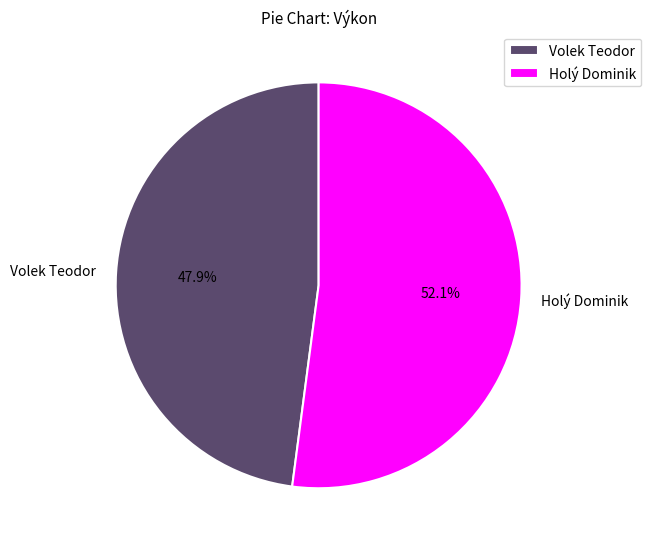

To the nearest percent, what is the average slice percentage?

50%